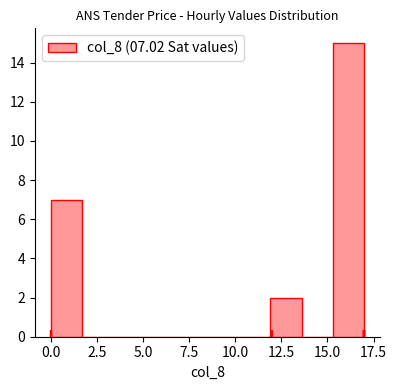

Read against the x-axis, roughly where is the centre of the tallest bar?

16.0